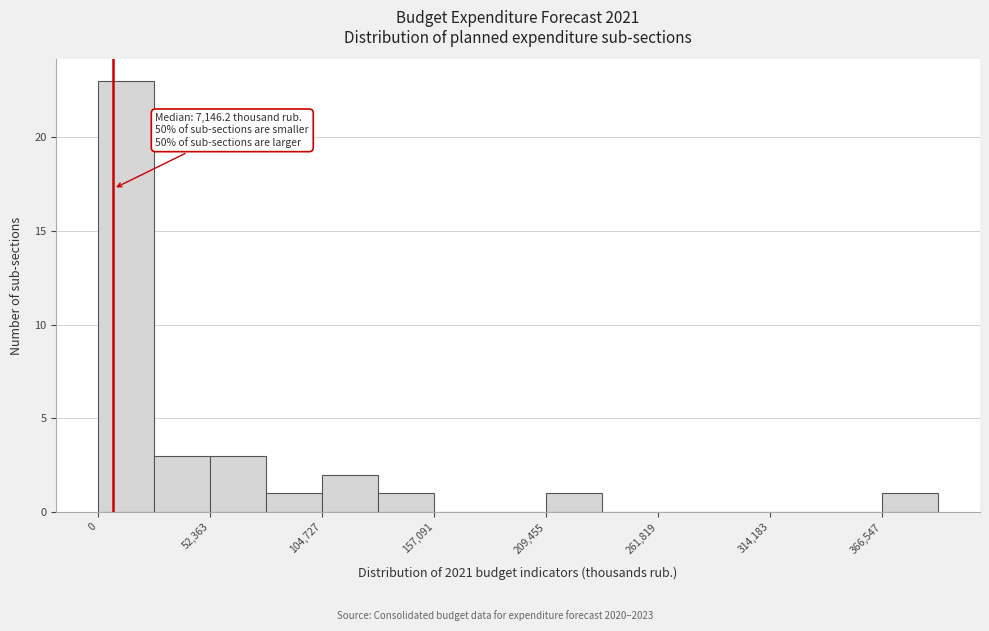

Read against the x-axis, roughly where is the centre of the tallest bar?

10000